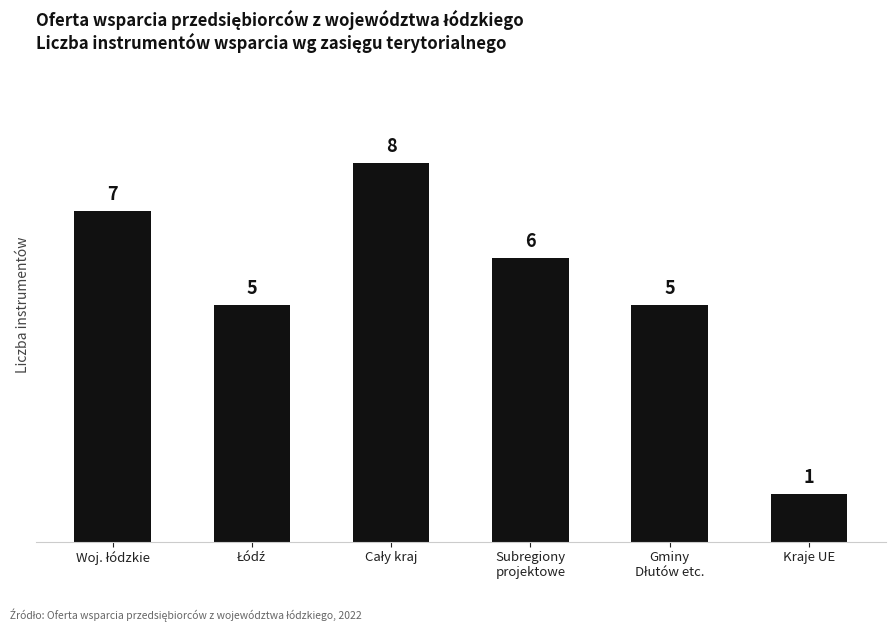

How many bars are there in total?

6